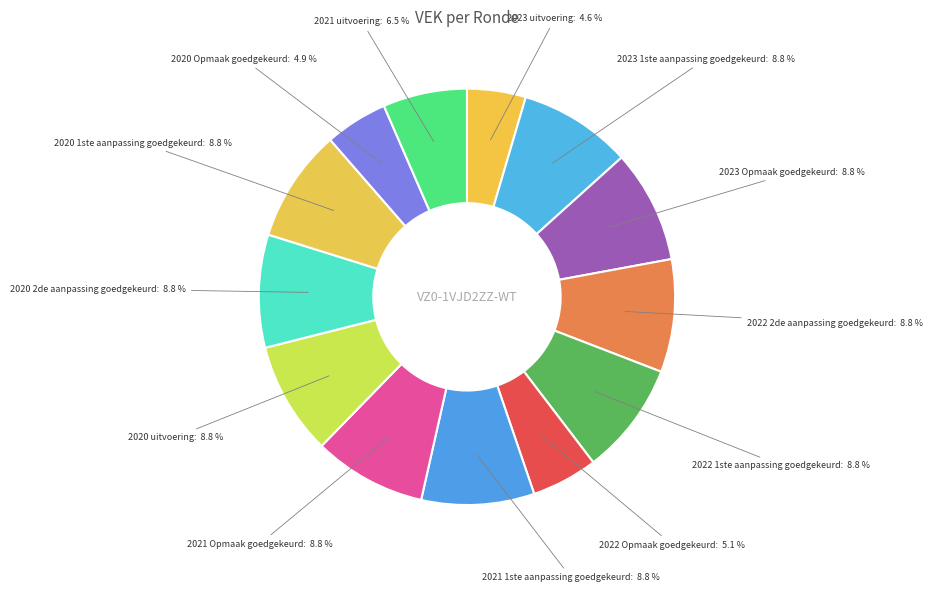

How many segments does this pie chart have?

13